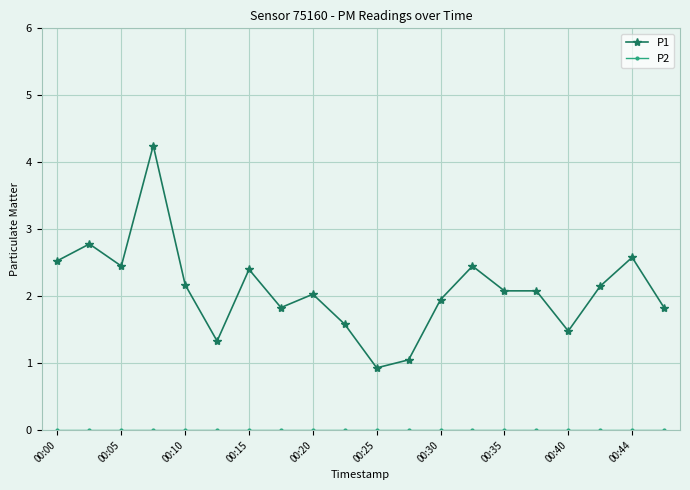

Which series has the largest total across all categories?

P1